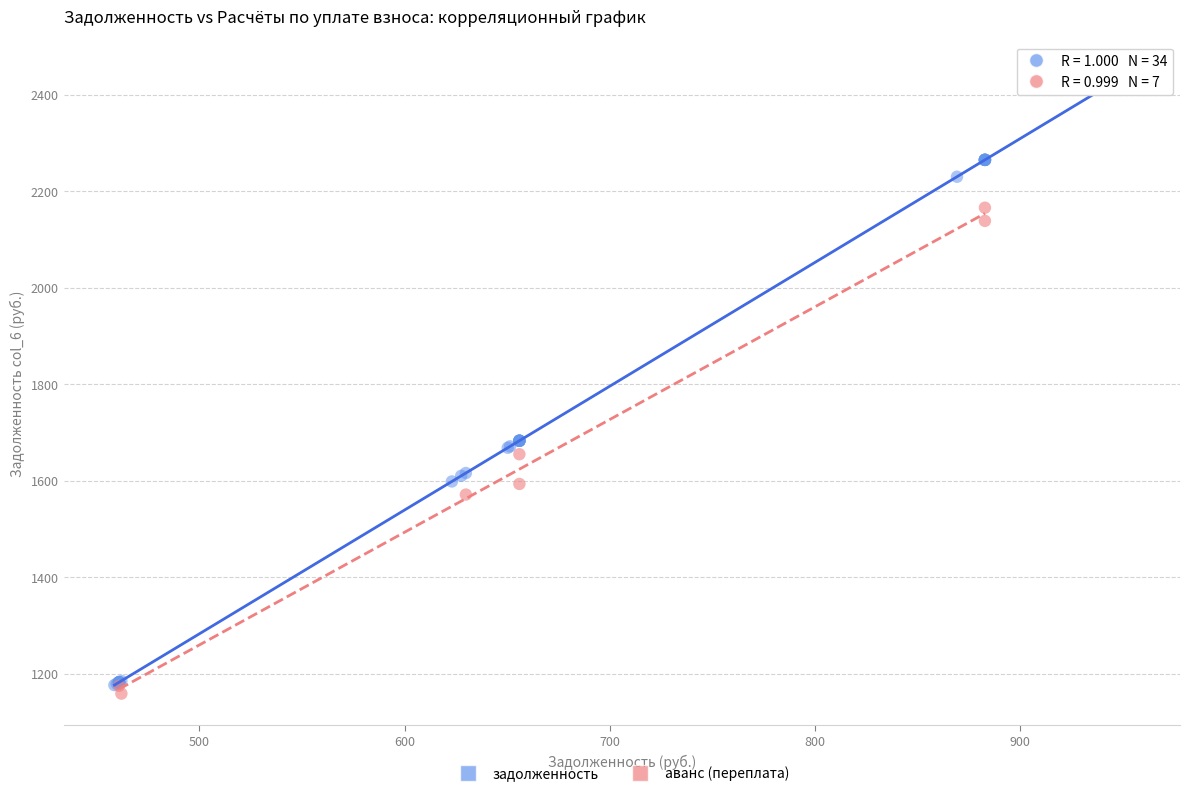

Which series reaches the maximum Y coordinate?

задолженность